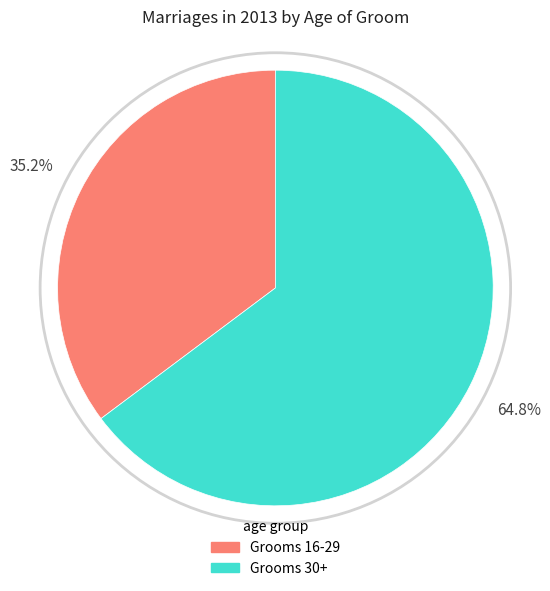

What is the majority slice?

Grooms 30+